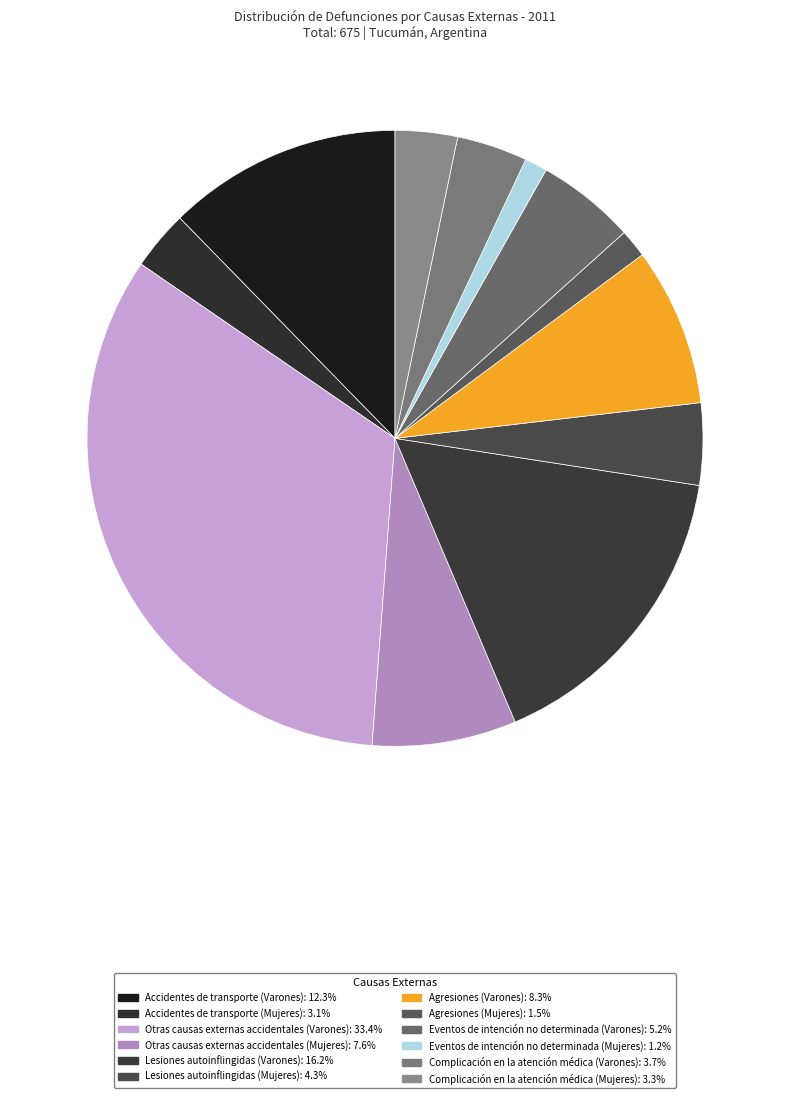

To the nearest percent, what percentage of the pie is Complicación en la atención médica (Mujeres)?

3%